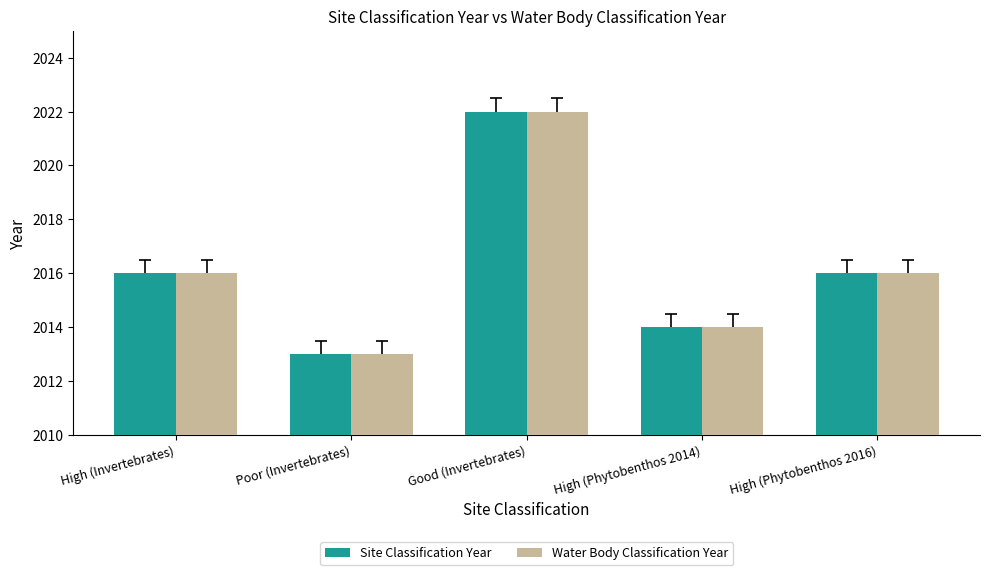

Are the bars grouped side by side (vs. stacked)?

Yes